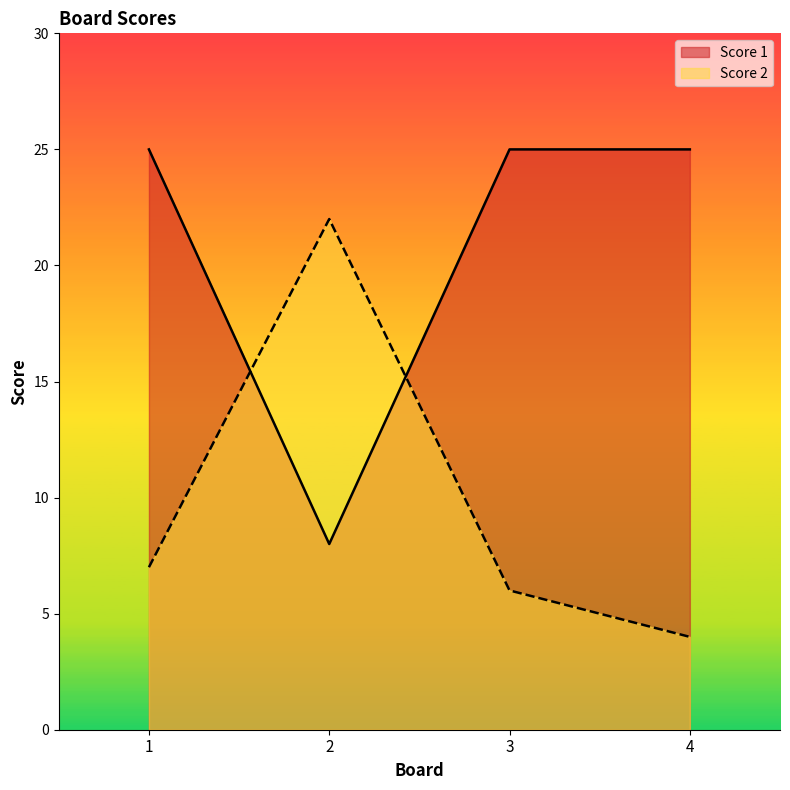

What is the difference between the maximum and minimum values in the Score 2 series?

18